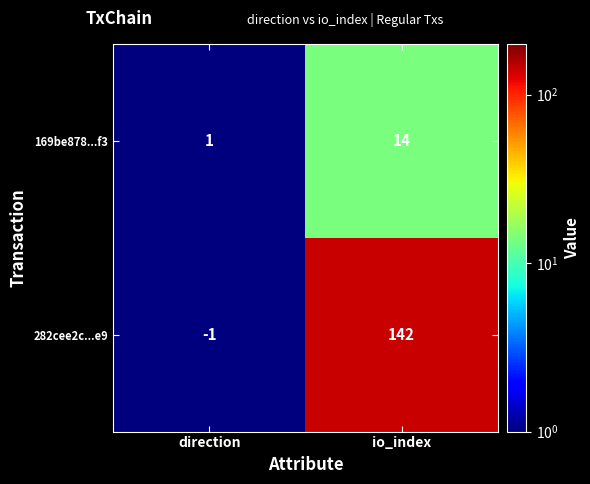

Rank the series by their average value, from highest to lowest.

282cee2c...e9, 169be878...f3